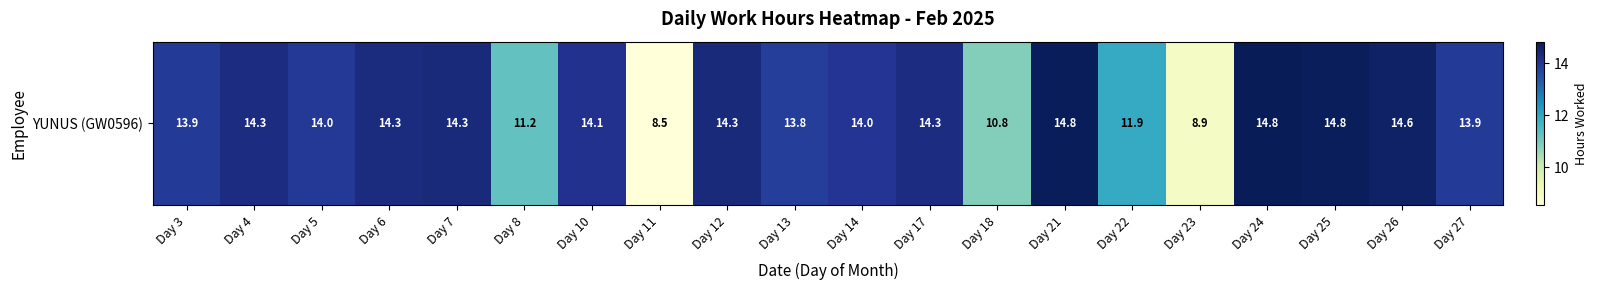

List the labels in order of value, largest first.

Day 24, Day 21, Day 25, Day 26, Day 7, Day 12, Day 6, Day 4, Day 17, Day 10, Day 14, Day 5, Day 3, Day 27, Day 13, Day 22, Day 8, Day 18, Day 23, Day 11